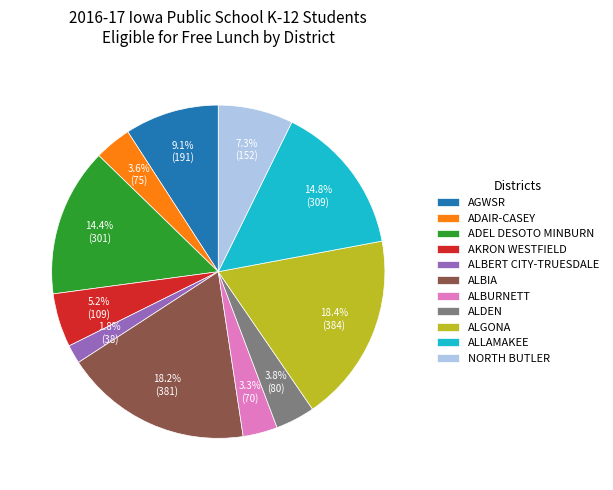

What is the total percentage of NORTH BUTLER and AKRON WESTFIELD?

12.5%